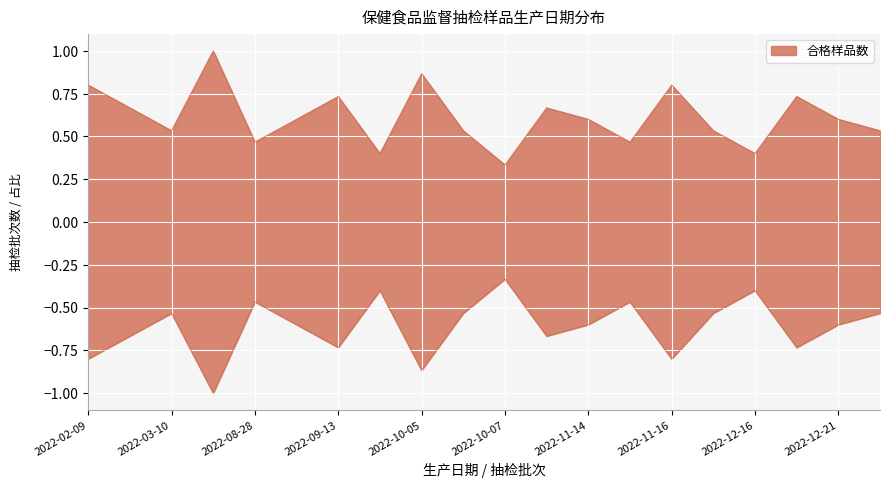

Reading left to right, list all the values displayed in this chart.

0.8	0.7	0.5	1.0	0.5	0.6	0.7	0.4	0.9	0.5	0.3	0.7	0.6	0.5	0.8	0.5	0.4	0.7	0.6	0.5